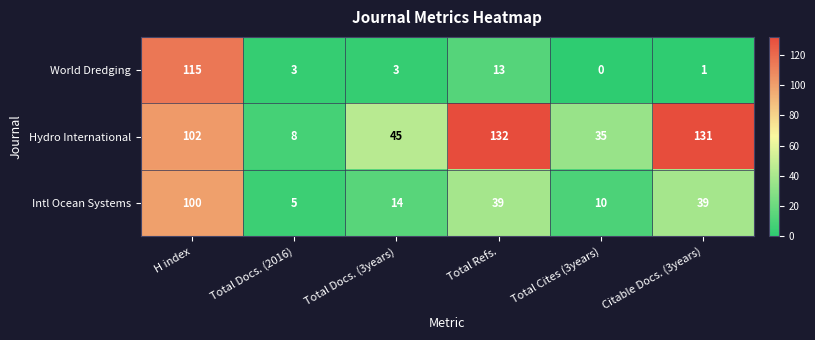

What is the difference between the highest and lowest values at H index?

15